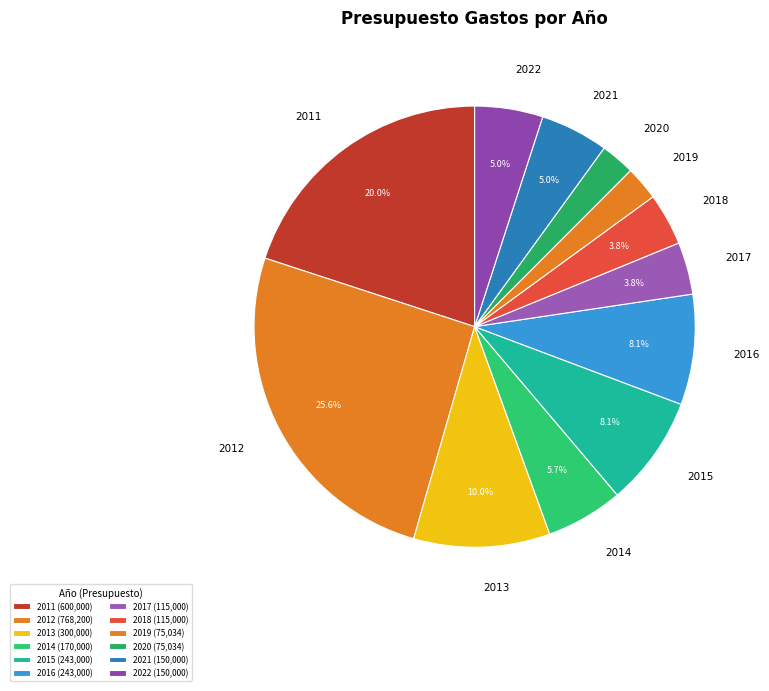

What percentage do 2018 and 2015 together represent?

11.9%